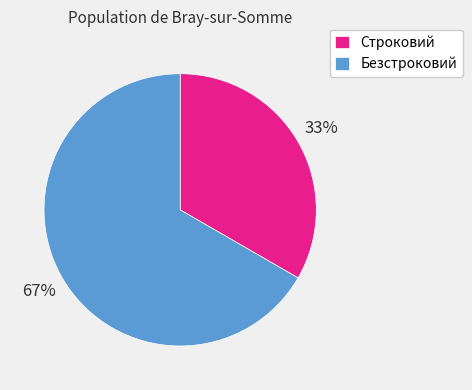

Which category has the biggest portion of the pie?

Безстроковий